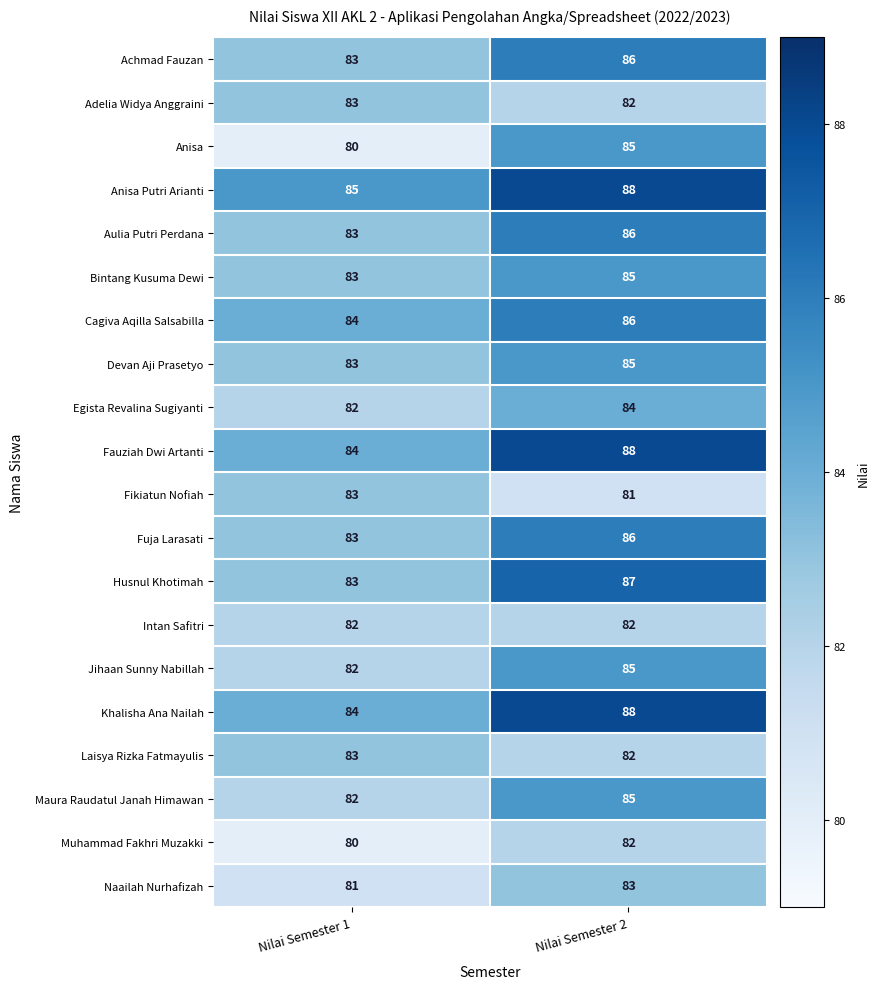

Which label corresponds to the smallest value in the chart?

Nilai Semester 1